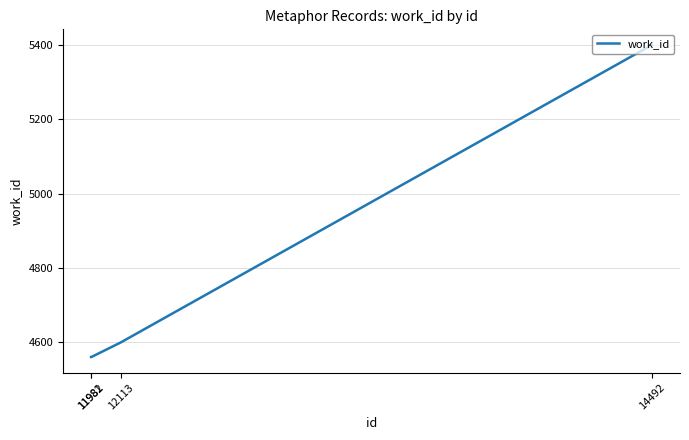

The value at 14492 is 1226. True or false?

False